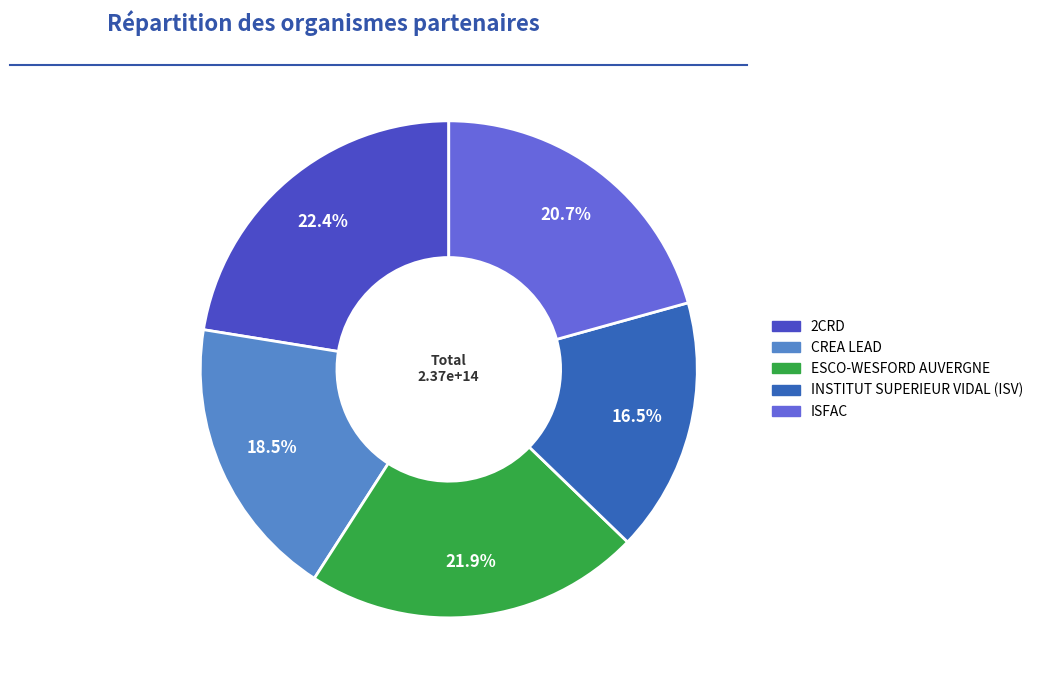

True or false: CREA LEAD accounts for 31% of the total.

False